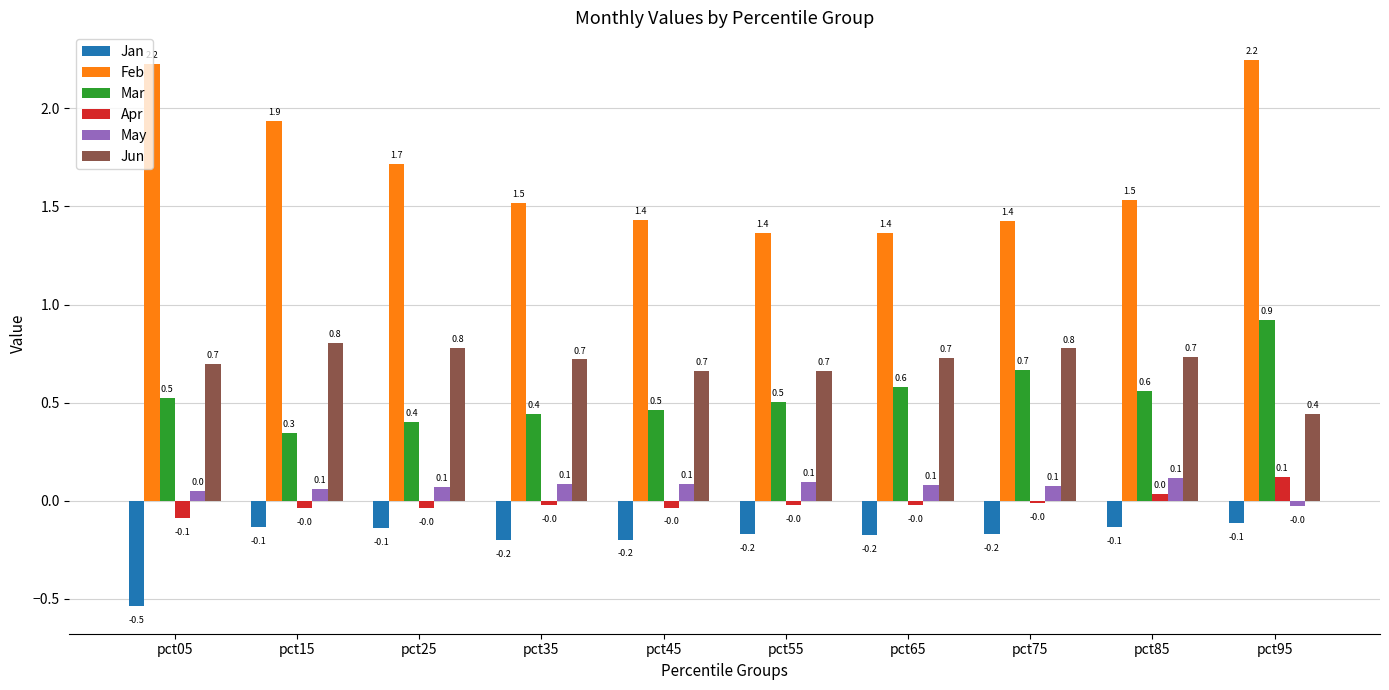

At pct15, list the series in order from largest to smallest.

Feb, Jun, Mar, May, Apr, Jan